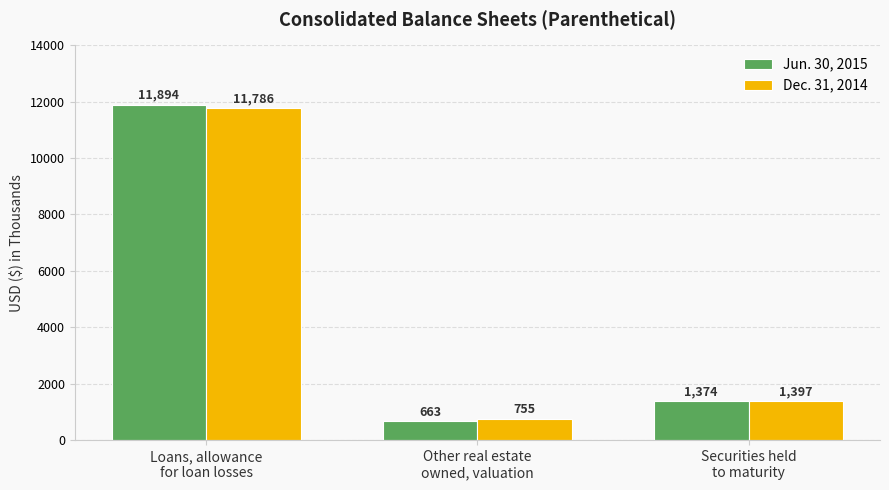

Reading right to left, what are all the values shown in this chart?

Jun. 30, 2015: 1374	663	11894
Dec. 31, 2014: 1397	755	11786